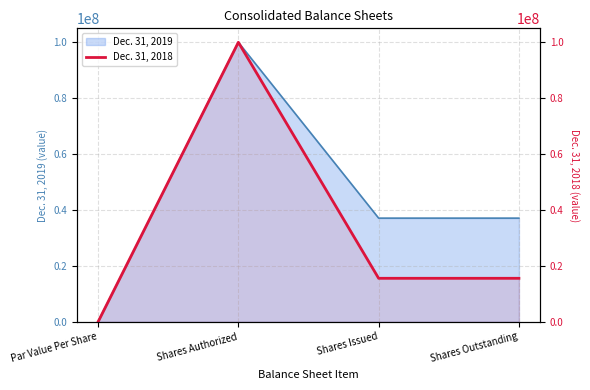

At which label is the value closest to 50000000?

Shares Issued